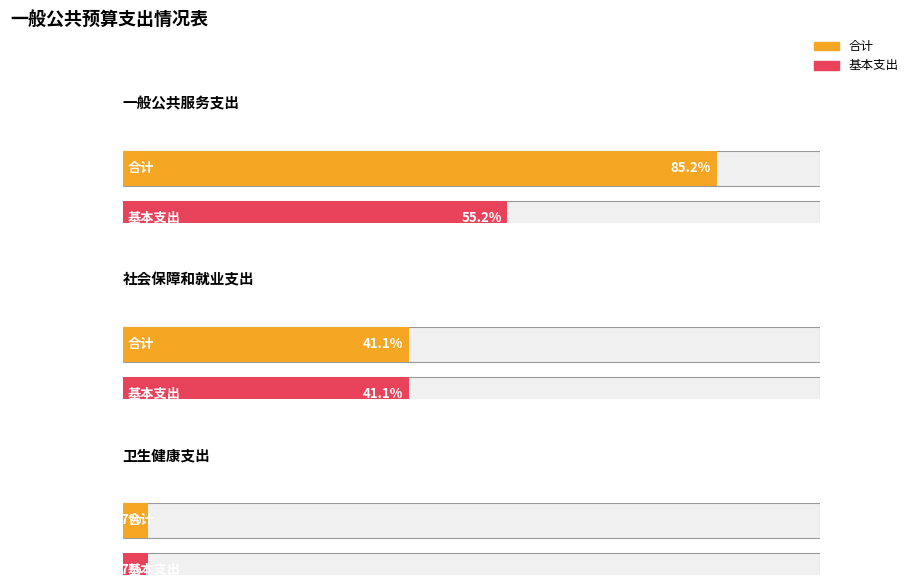

List the series in order of their overall mean, lowest first.

基本支出, 合计